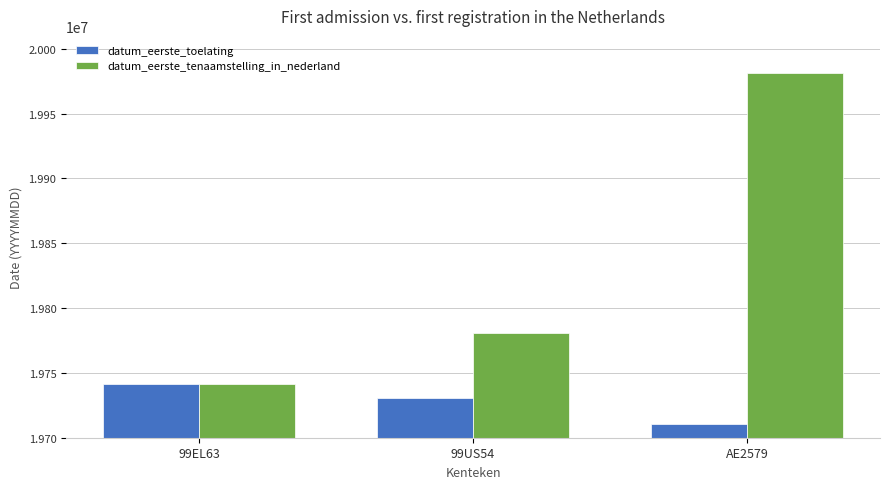

How many bars are there in each group?

2